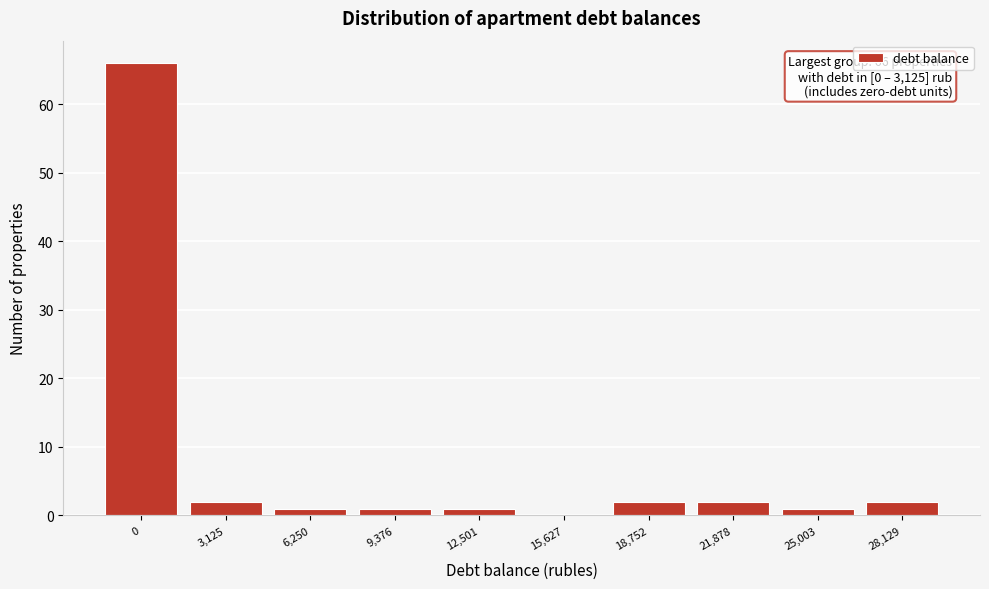

Reading right to left, what are all the values shown in this chart?

28,129=2	25,003=1	21,878=2	18,752=2	15,627=0	12,501=1	9,376=1	6,250=1	3,125=2	0=66